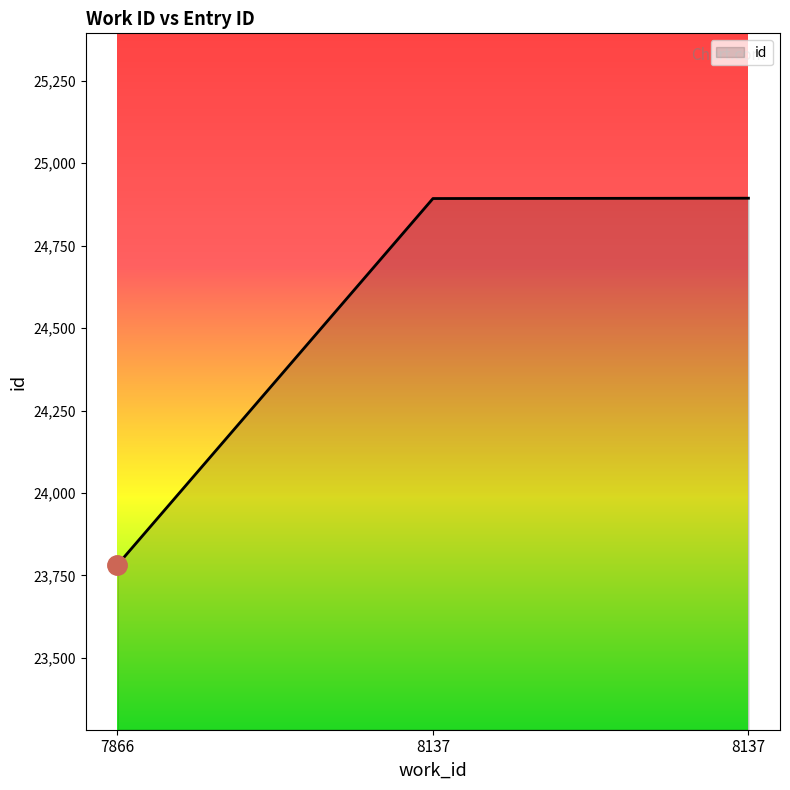

Reading left to right, list all the values displayed in this chart.

7866=23782	8137=24893	8137=24894